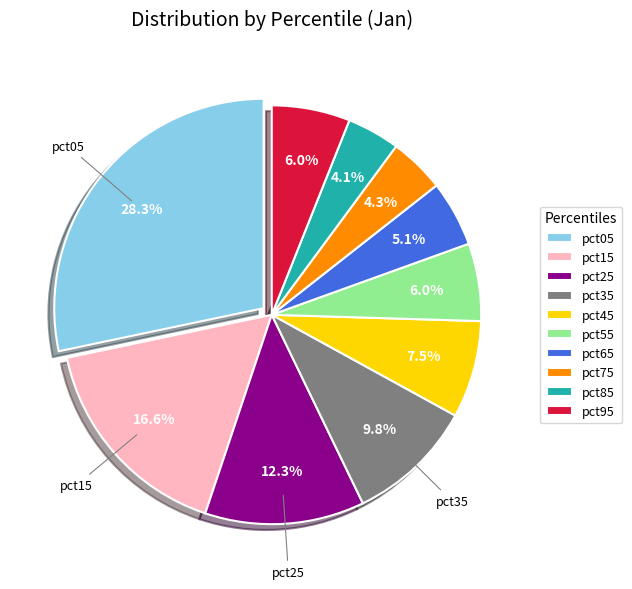

Count the number of slices in the pie.

10